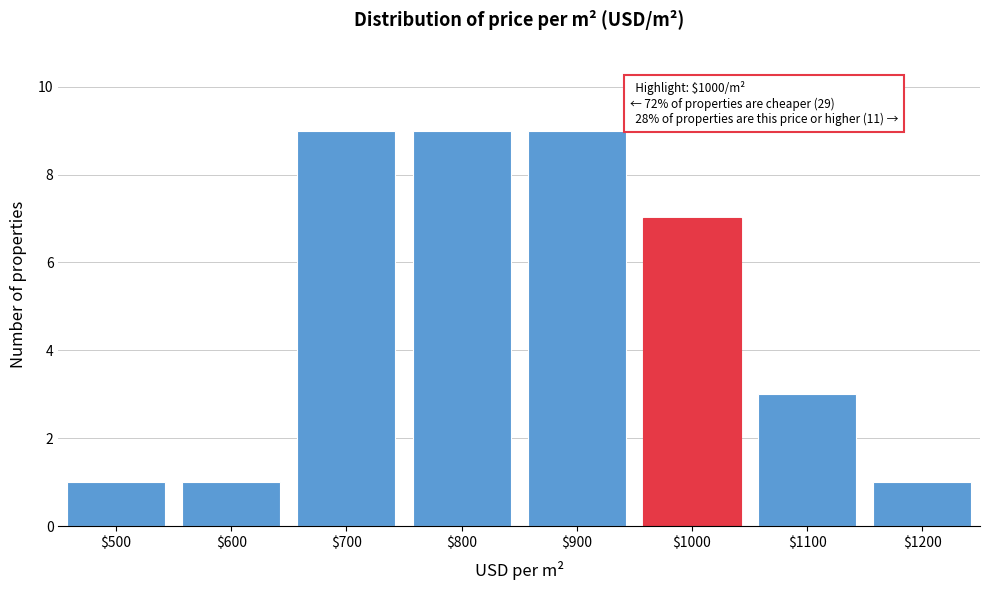

Reading left to right, transcribe all the data shown in this chart.

1	1	9	9	9	7	3	1